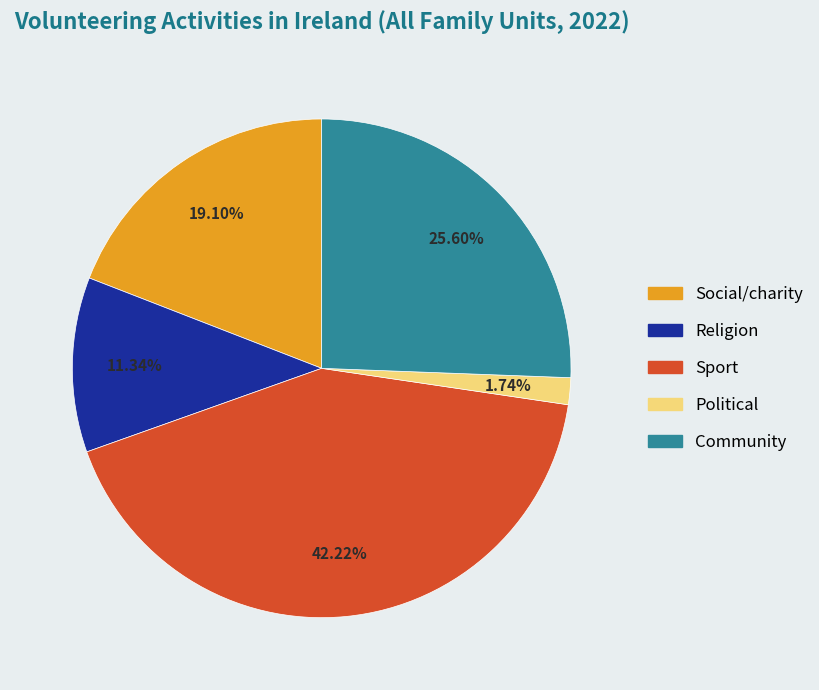

Which has a higher value, Social/charity or Sport?

Sport